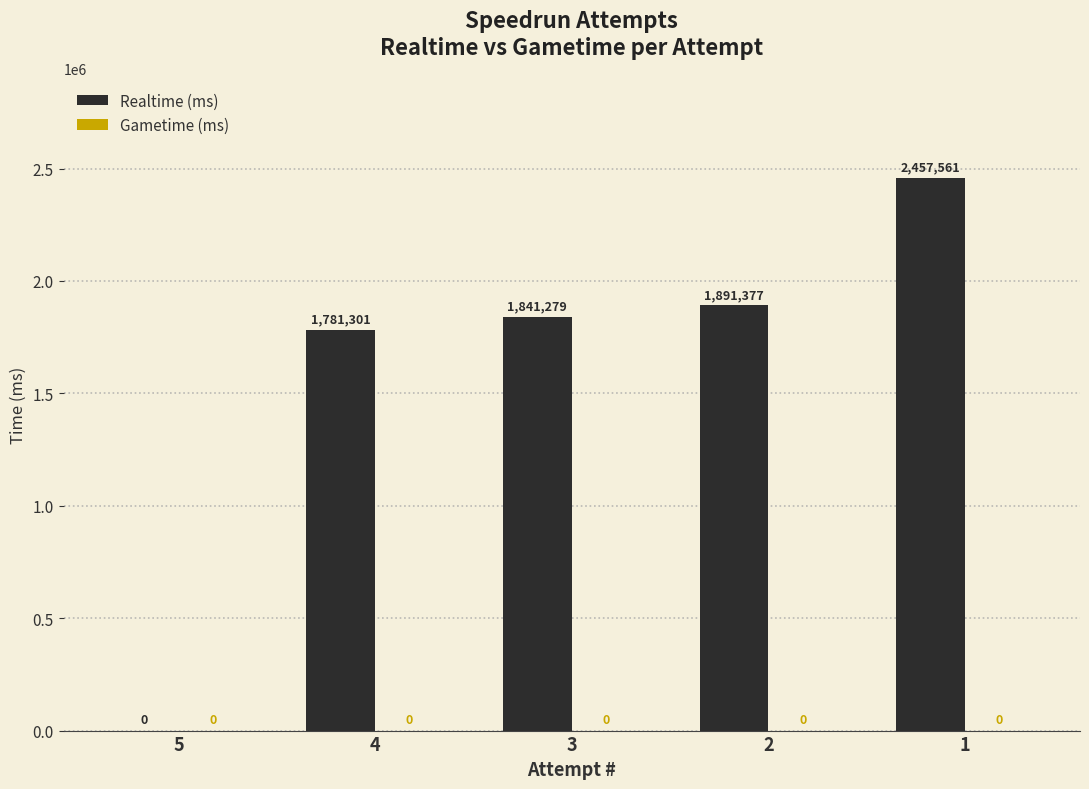

The chart shows a value of 0 at 5. True or false?

True